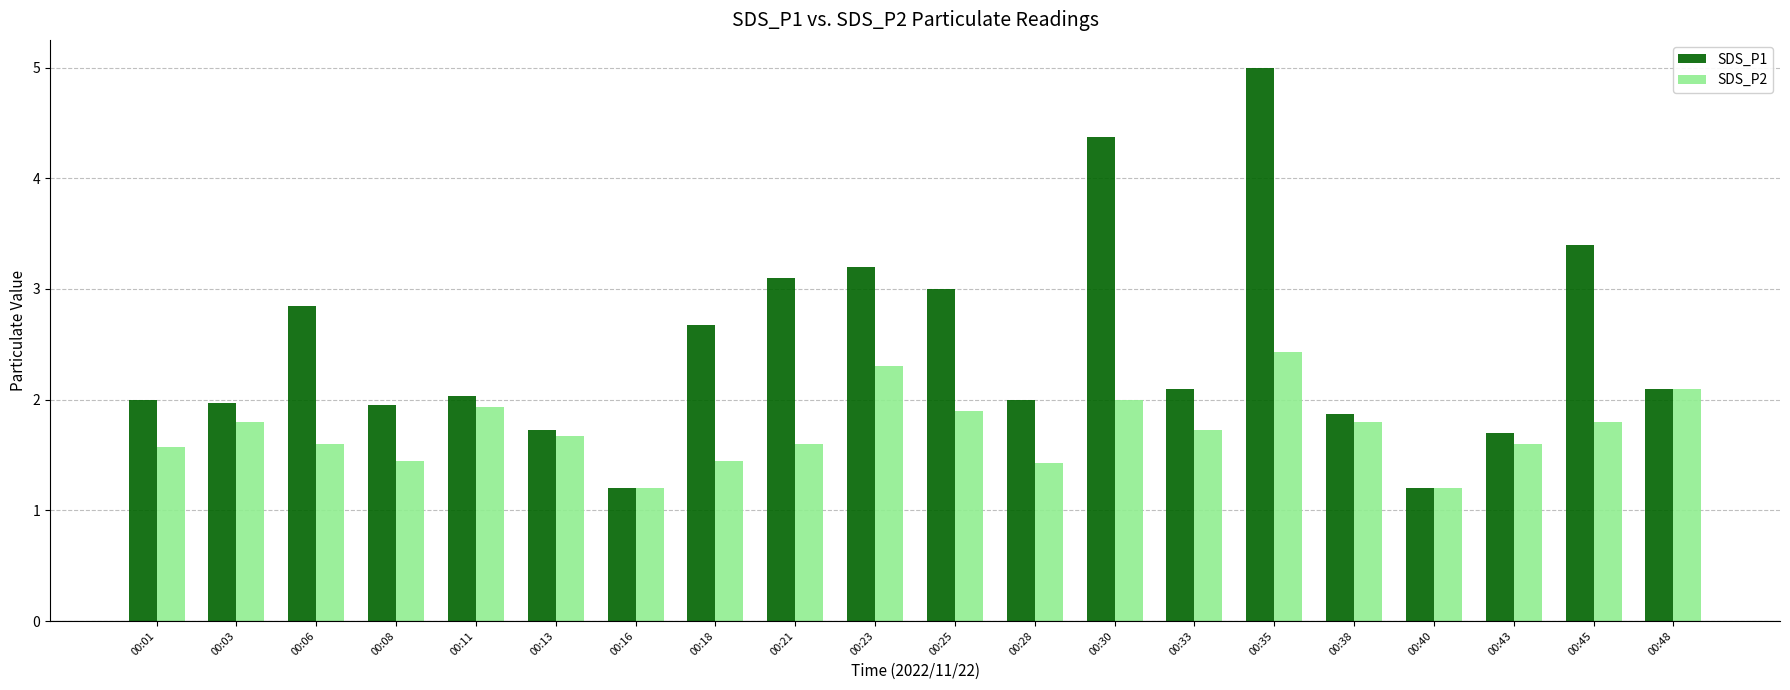

Which series has the largest range (max minus min)?

SDS_P1